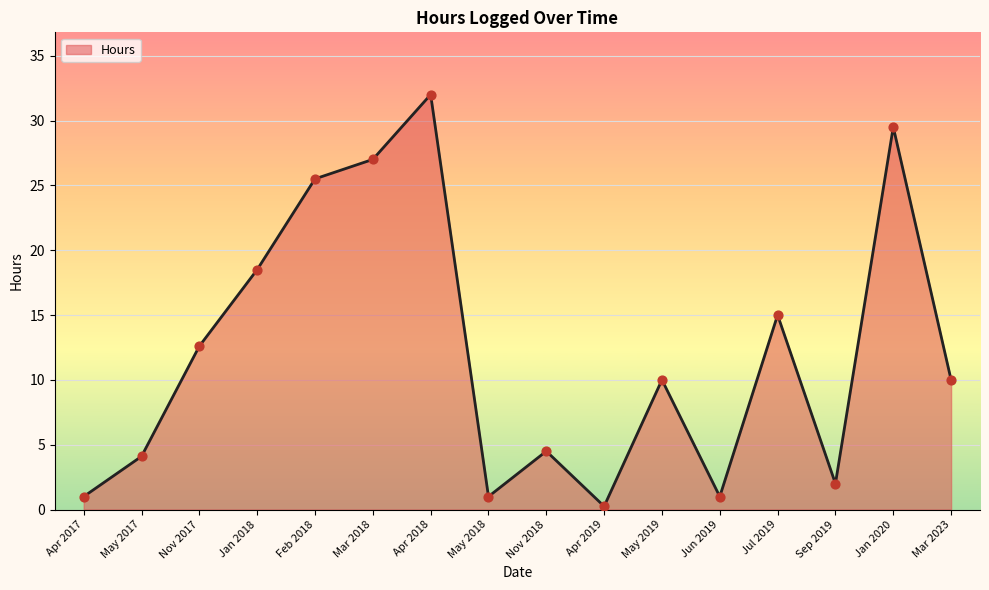

What is the change in value from Nov 2017 to May 2018?

-11.6